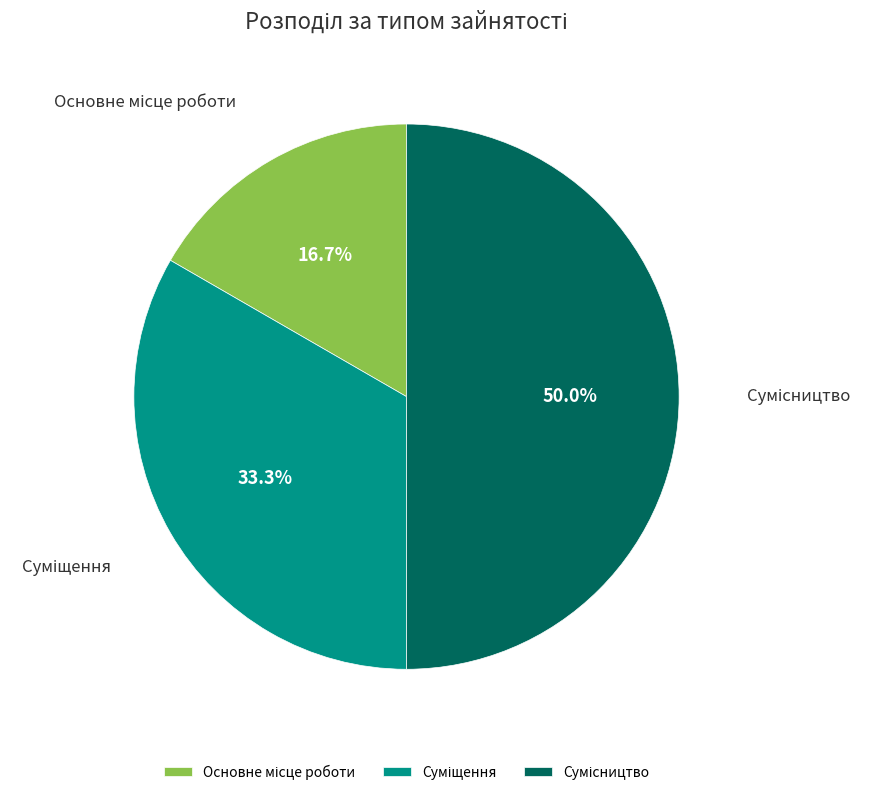

Is it true that Основне місце роботи is 8% of the pie?

False